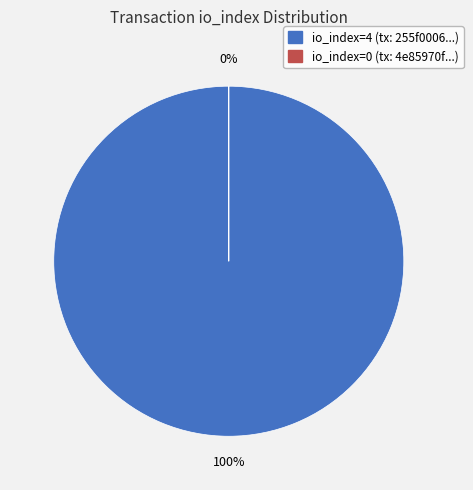

The io_index=0 slice represents 0% of the pie. True or false?

True